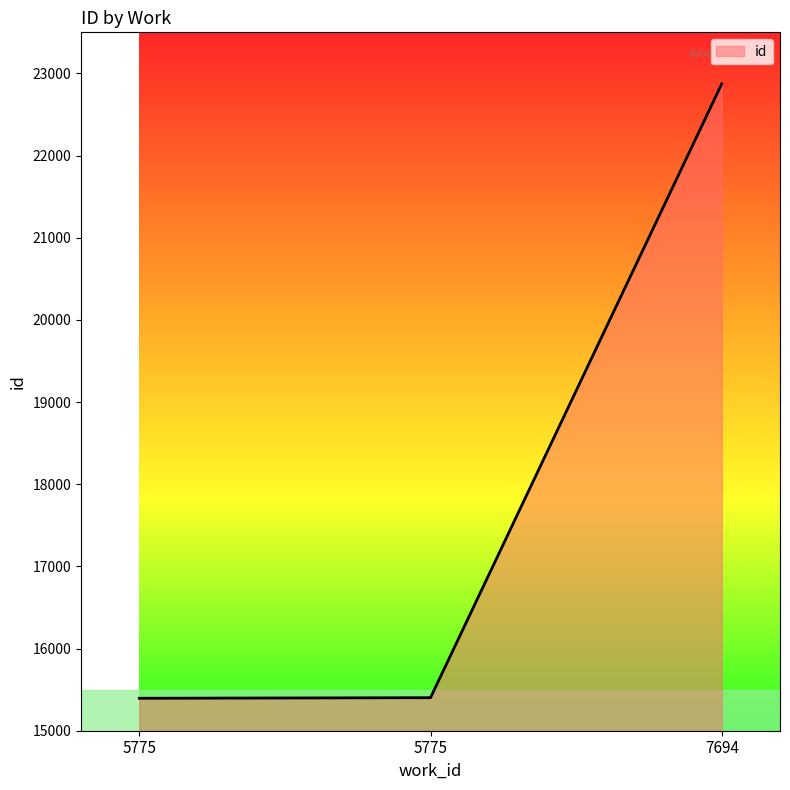

How many values are below 15402?

1